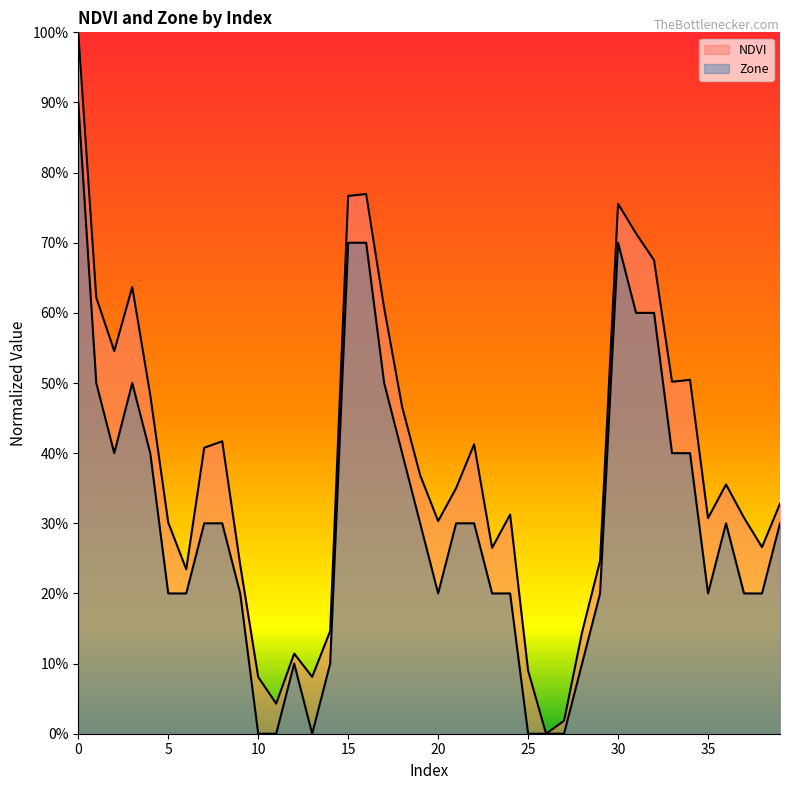

Count the number of categories in the chart.

40